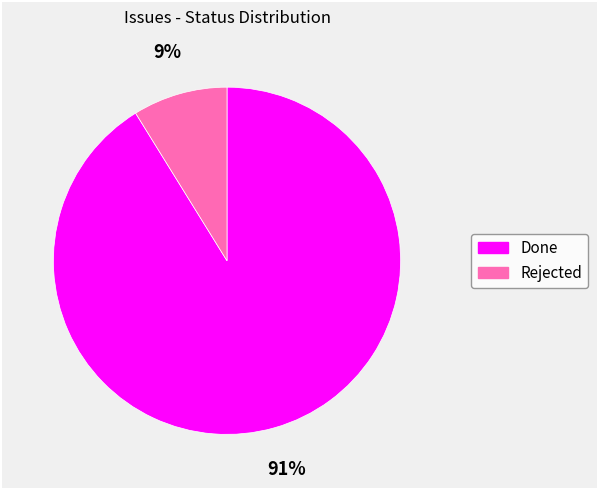

How many slices are in this pie chart?

2